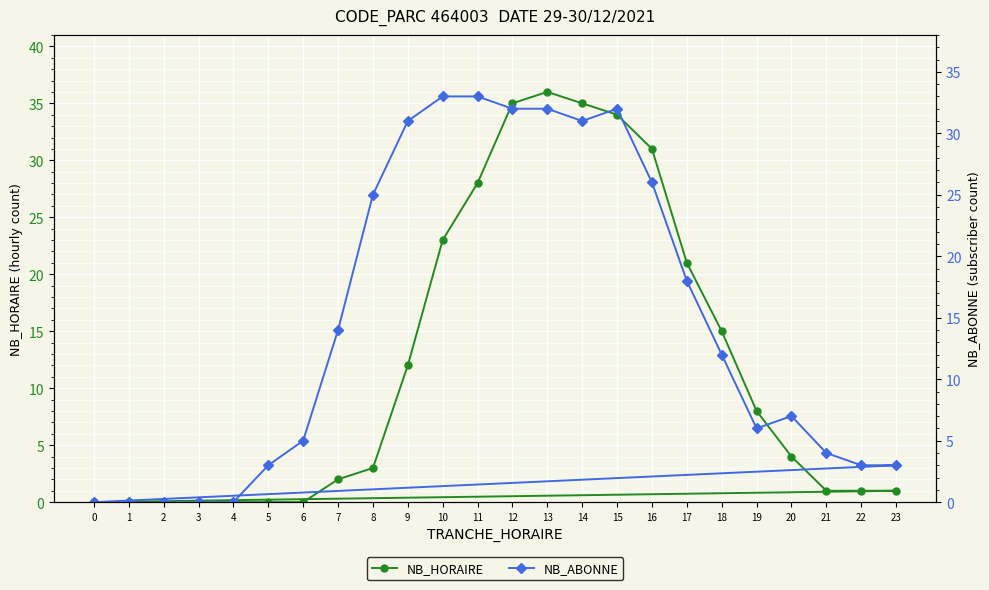

What is the sum of all NB_HORAIRE values?

290